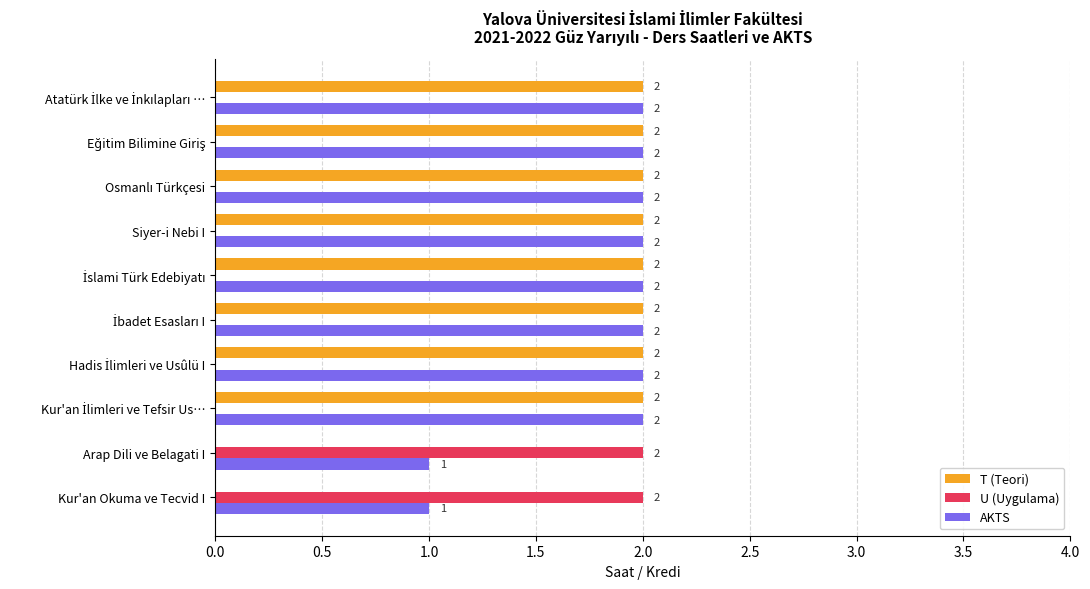

What is the sum of all U (Uygulama) values?

4